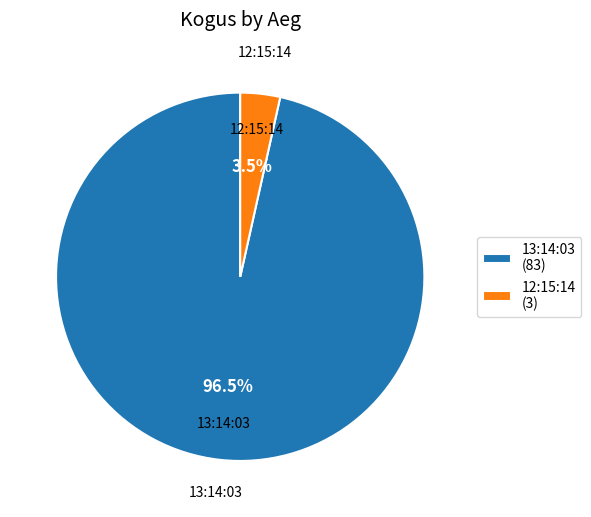

Between 12:15:14 (3) and 13:14:03 (83), which is larger?

13:14:03 (83)